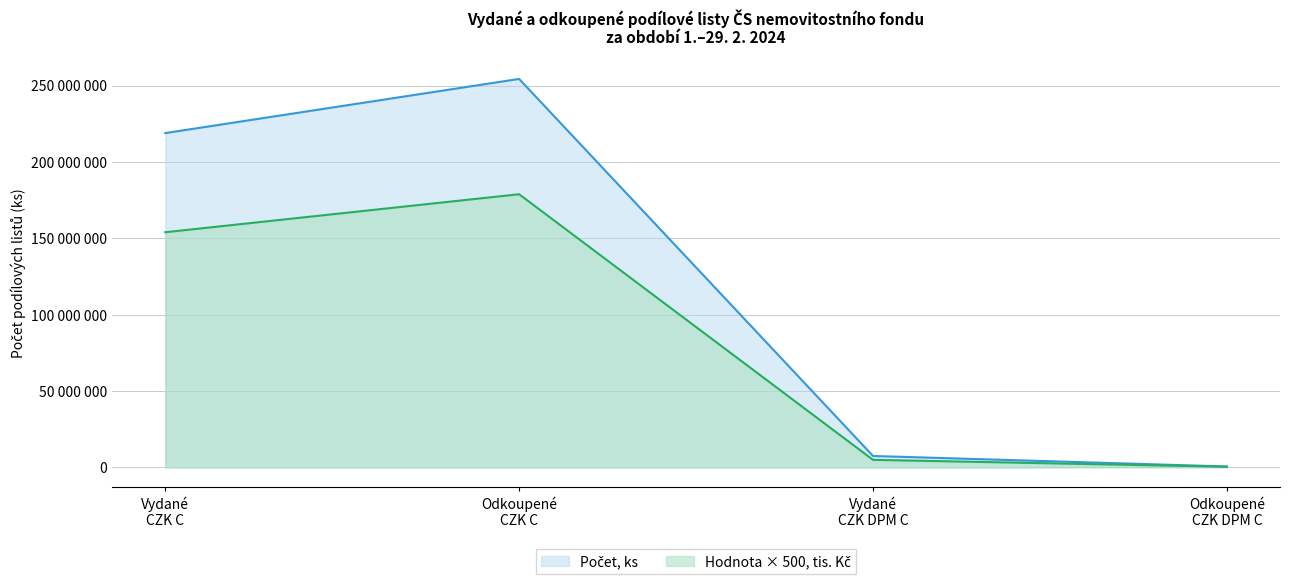

True or false: Vydané PL (ks) has a value of 359207229 at CZ0008472545.

False